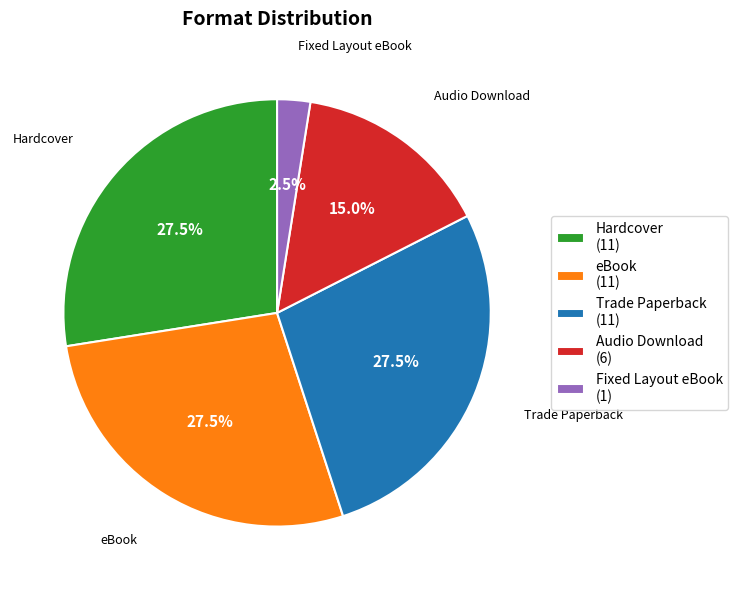

Does any single category account for the majority?

No